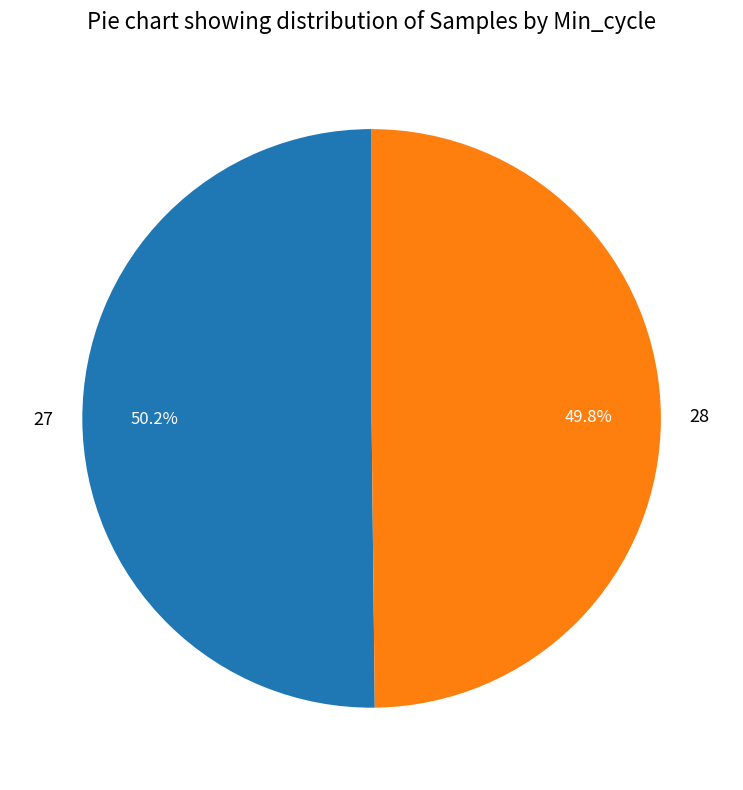

What is the ratio of the value at 28 to the value at 27?

1.0